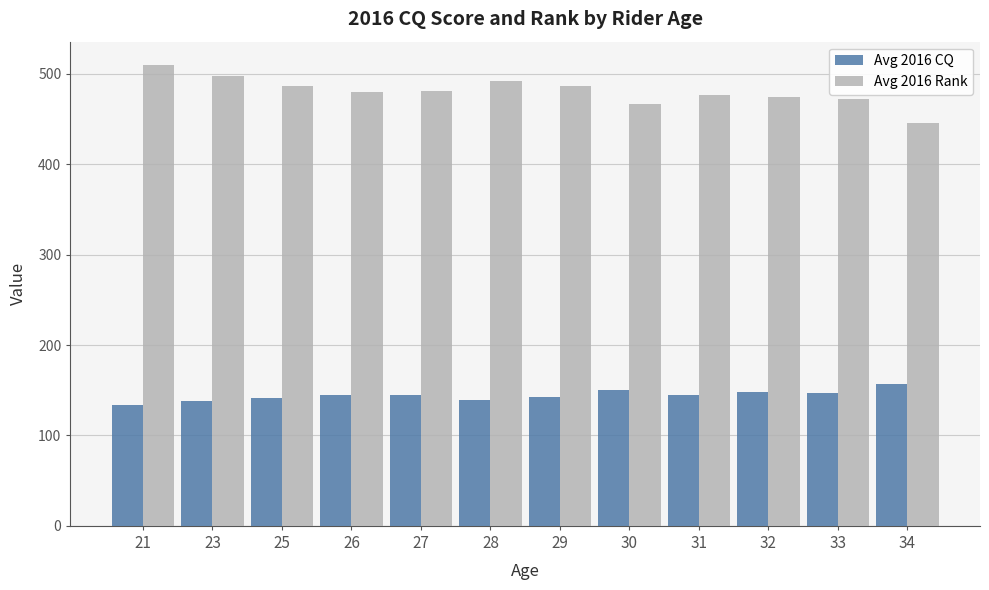

How many categories are shown in the chart?

12